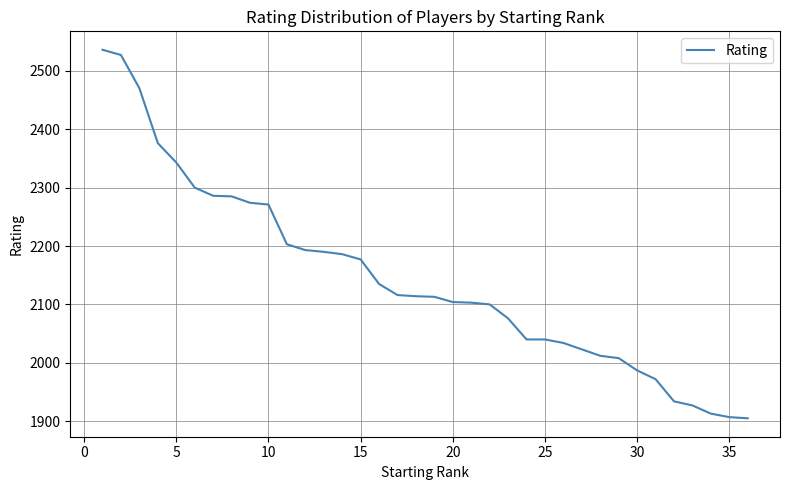

What is the greatest value displayed?

2536